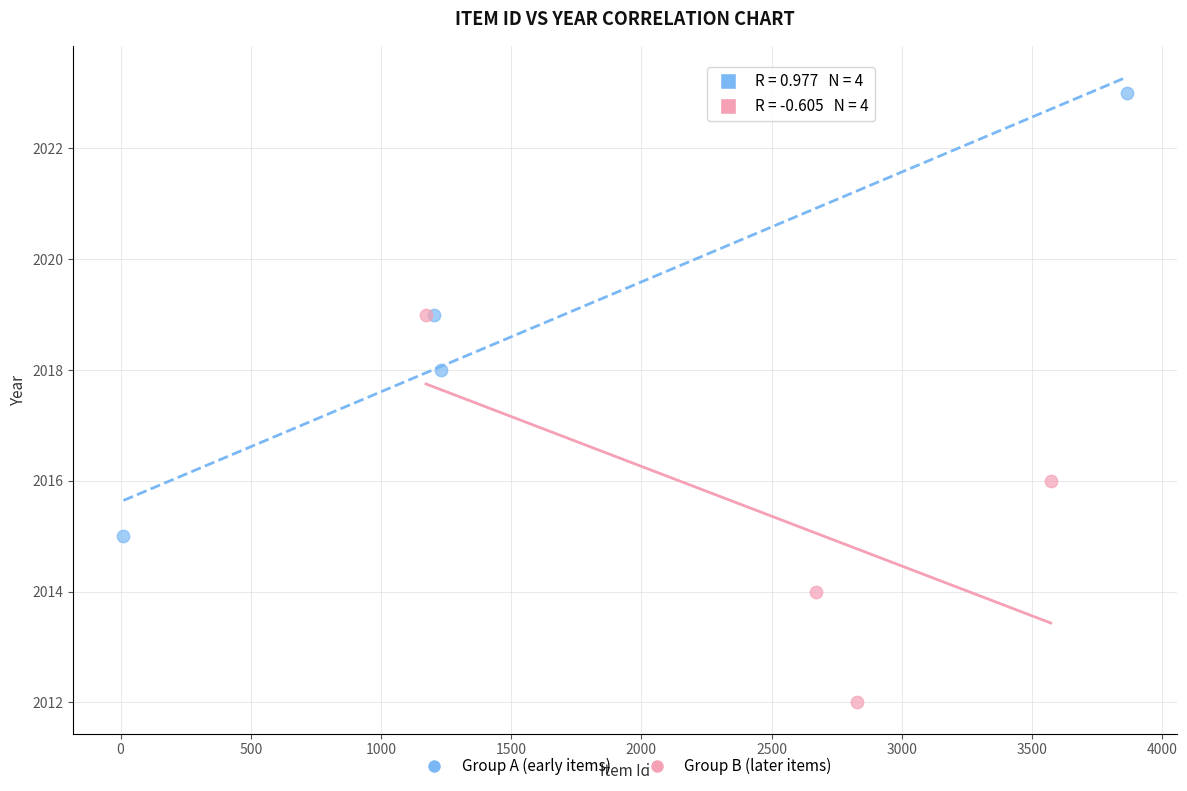

Which series reaches the maximum Y coordinate?

Group A (early items)